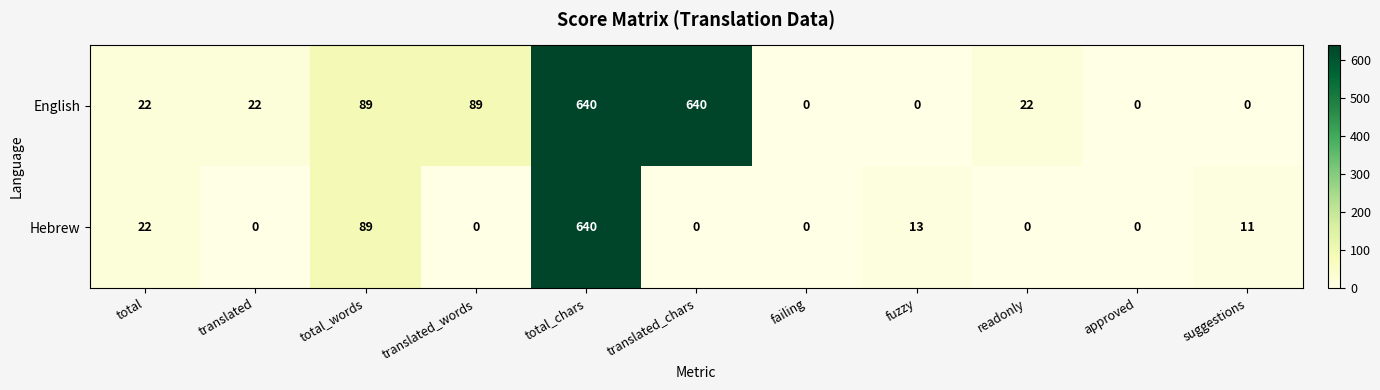

Reading right to left, extract all data points from this chart.

English: suggestions=0	approved=0	readonly=22	fuzzy=0	failing=0	translated_chars=640	total_chars=640	translated_words=89	total_words=89	translated=22	total=22
Hebrew: suggestions=11	approved=0	readonly=0	fuzzy=13	failing=0	translated_chars=0	total_chars=640	translated_words=0	total_words=89	translated=0	total=22